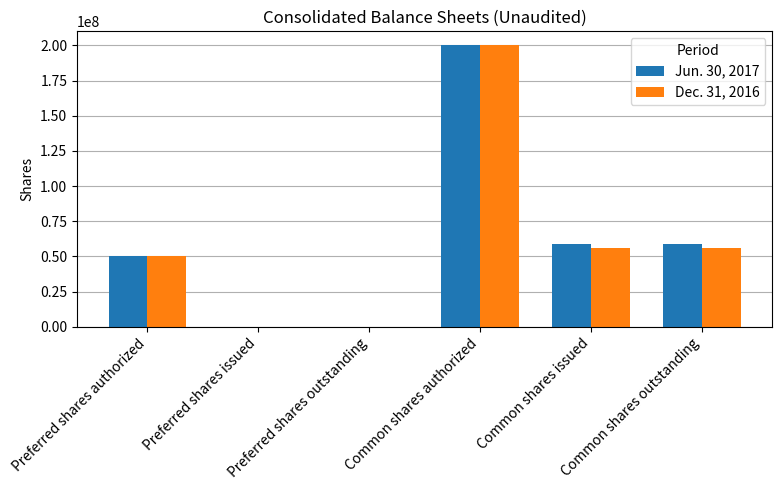

The Dec. 31, 2016 series shows 55801742 at Common shares issued. True or false?

True